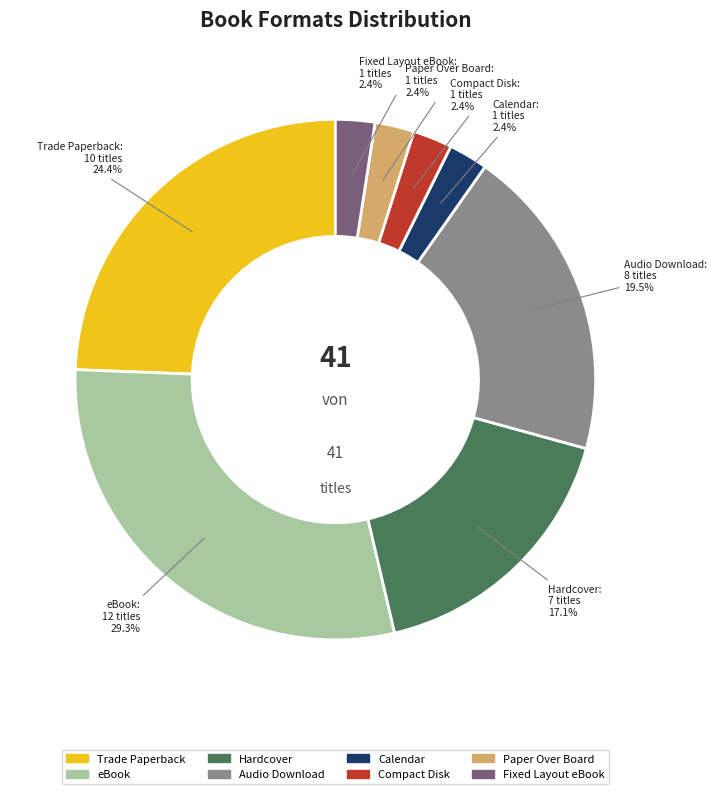

What is the largest slice in the pie chart?

eBook